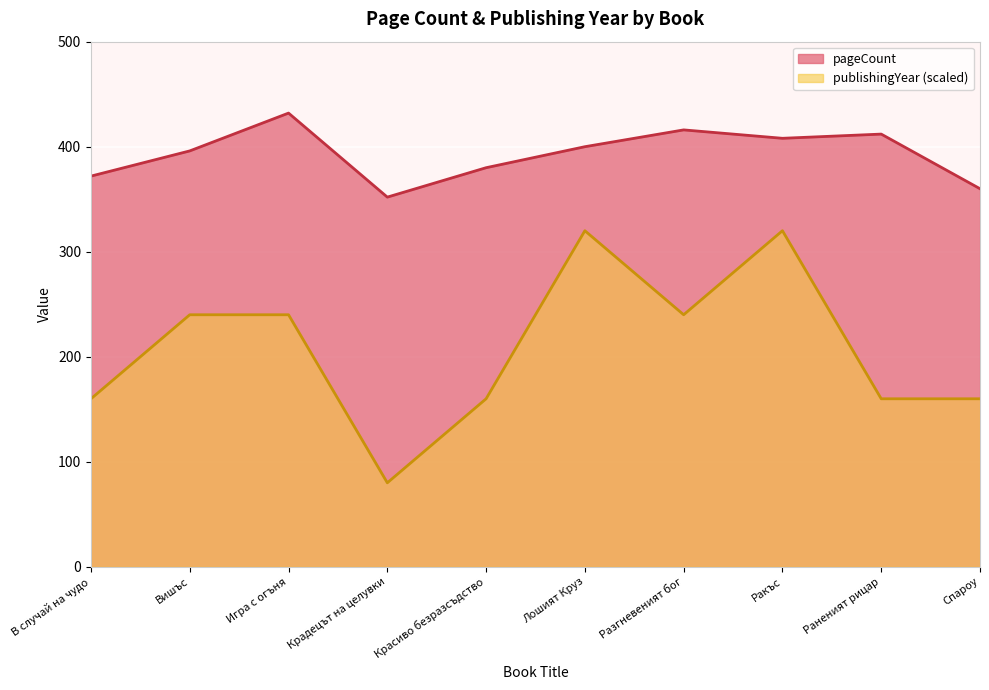

What is the difference between the second highest and minimum values in the pageCount series?

64